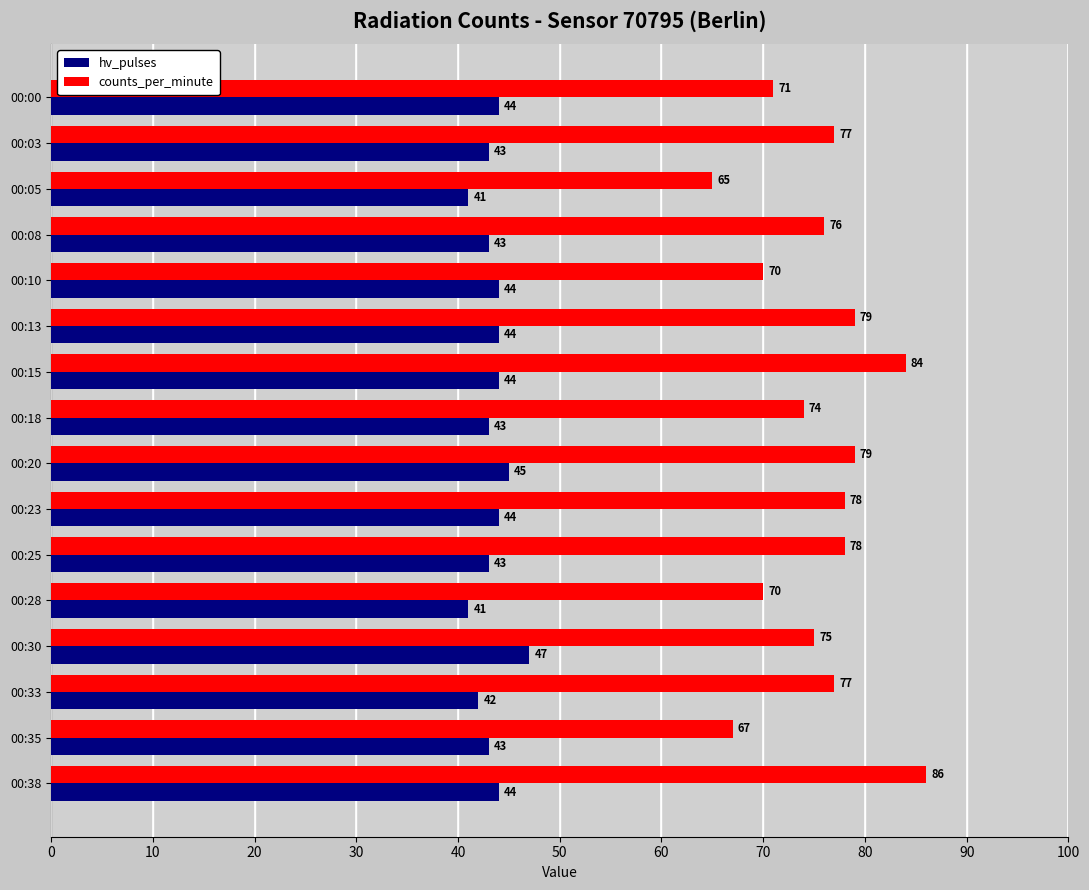

Which category has the highest value in the counts_per_minute series?

00:38